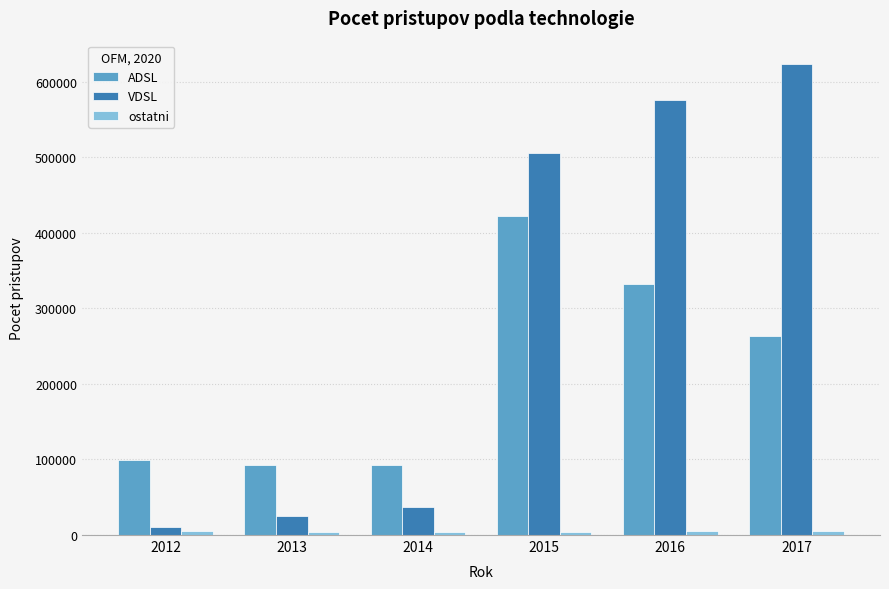

Is the value of VDSL at 2014 greater than the value of ADSL at 2016?

No